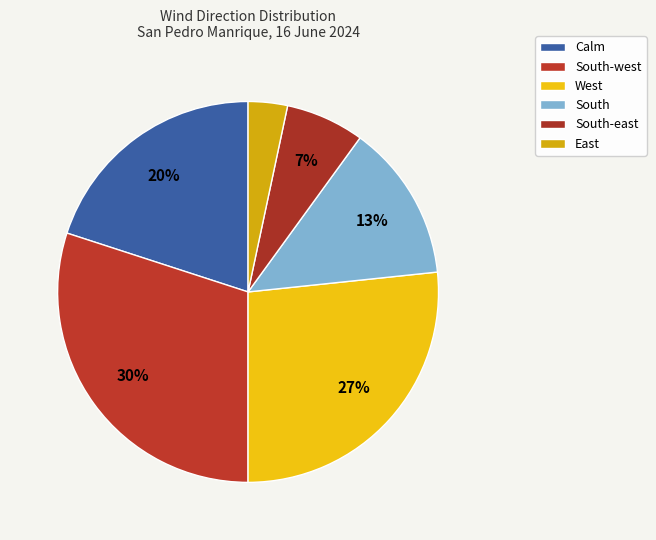

Rank the categories by value from highest to lowest.

South-west, West, Calm, South, South-east, East